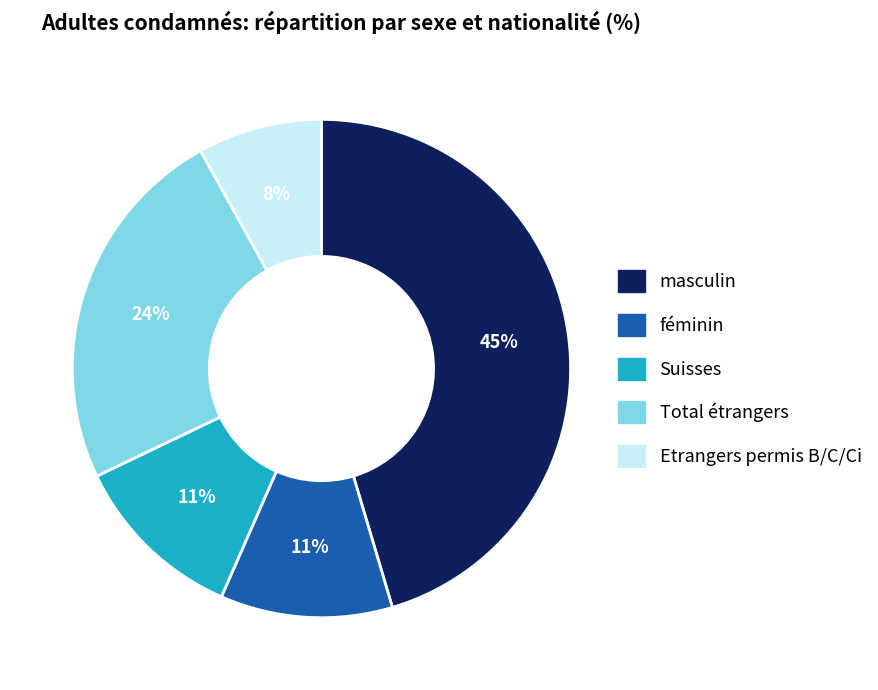

Which slice is the smallest?

Etrangers permis B/C/Ci